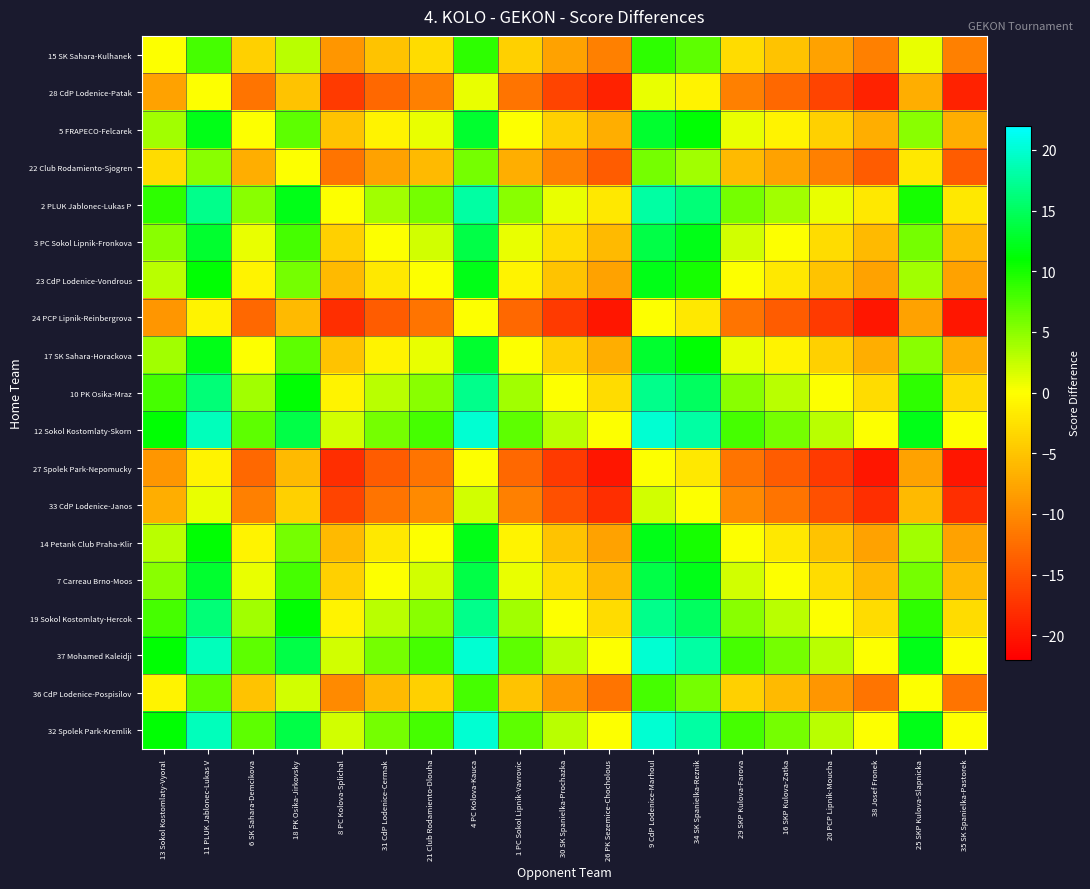

Rank the series by their maximum value, from highest to lowest.

12 Sokol Kostomlaty-Skorn, 37 Mohamed Kaleidji, 32 Spolek Park-Kremlik, 2 PLUK Jablonec-Lukas P, 10 PK Osika-Mraz, 19 Sokol Kostomlaty-Hercok, 3 PC Sokol Lipnik-Fronkova, 7 Carreau Brno-Moos, 5 FRAPECO-Felcarek, 17 SK Sahara-Horackova, 23 CdP Lodenice-Vondrous, 14 Petank Club Praha-Klir, 15 SK Sahara-Kulhanek, 36 CdP Lodenice-Pospisilov, 22 Club Rodamiento-Sjogren, 33 CdP Lodenice-Janos, 28 CdP Lodenice-Patak, 24 PCP Lipnik-Reinbergrova, 27 Spolek Park-Nepomucky